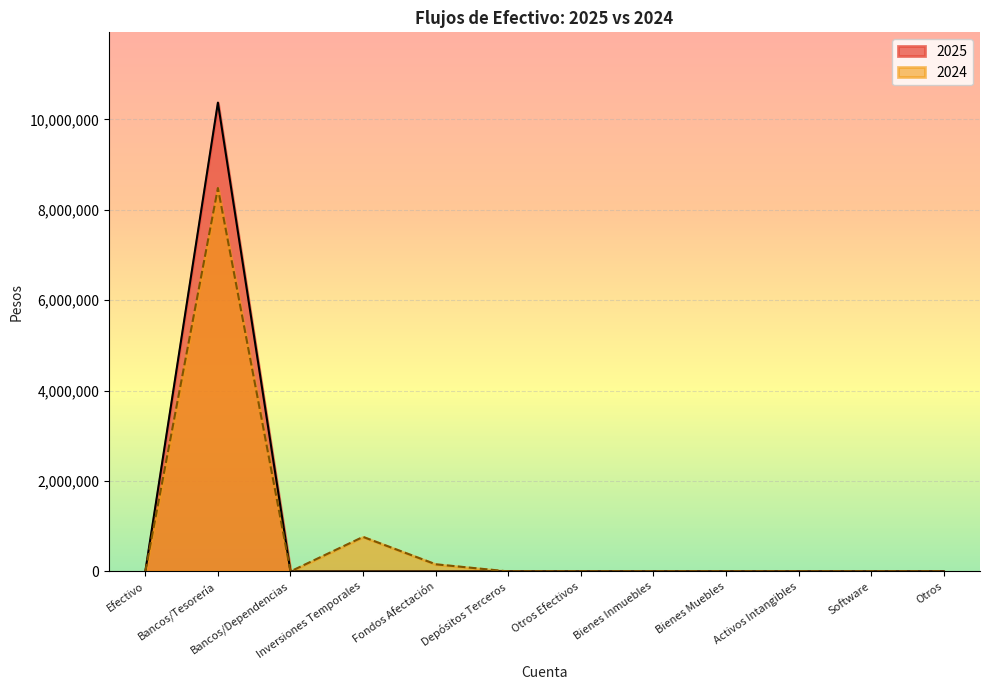

True or false: 2024 and 2025 cross at least once.

False